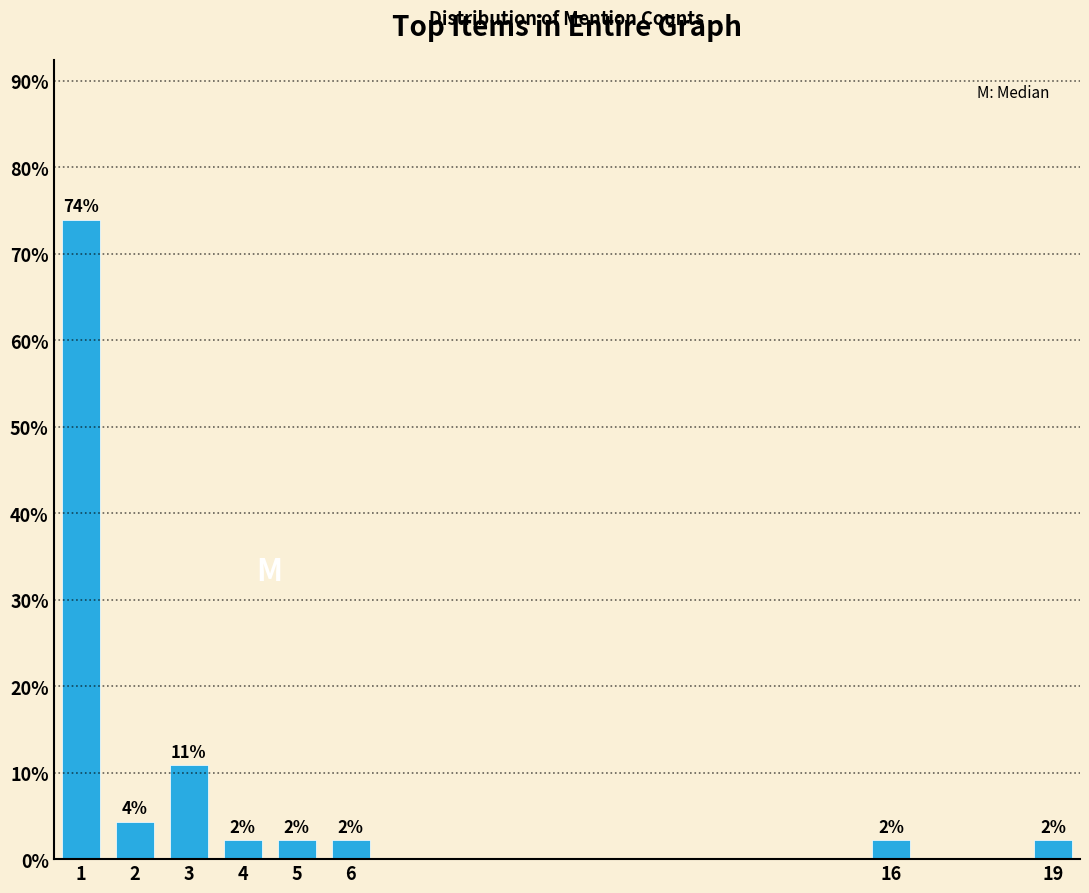

Are the bars horizontal?

No